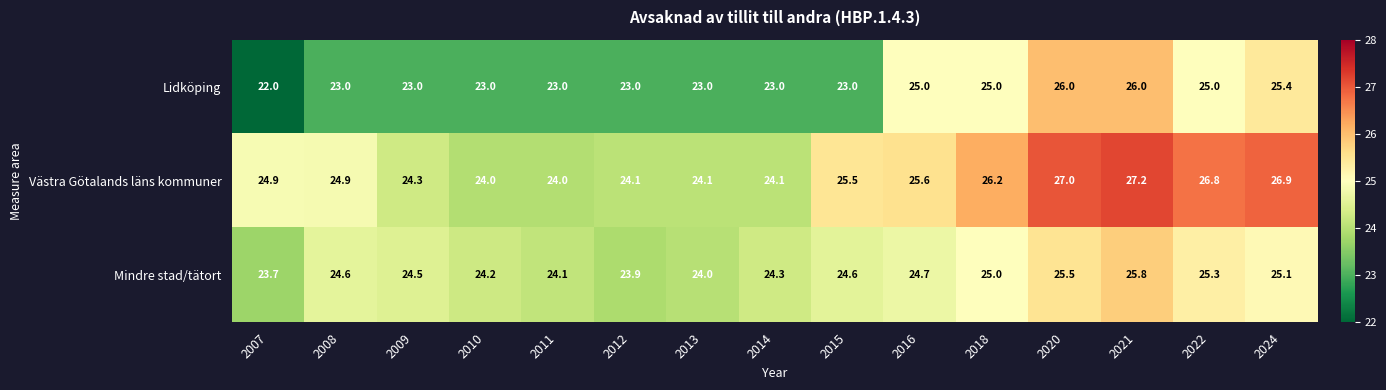

How many data points in Lidköping are less than 23?

1